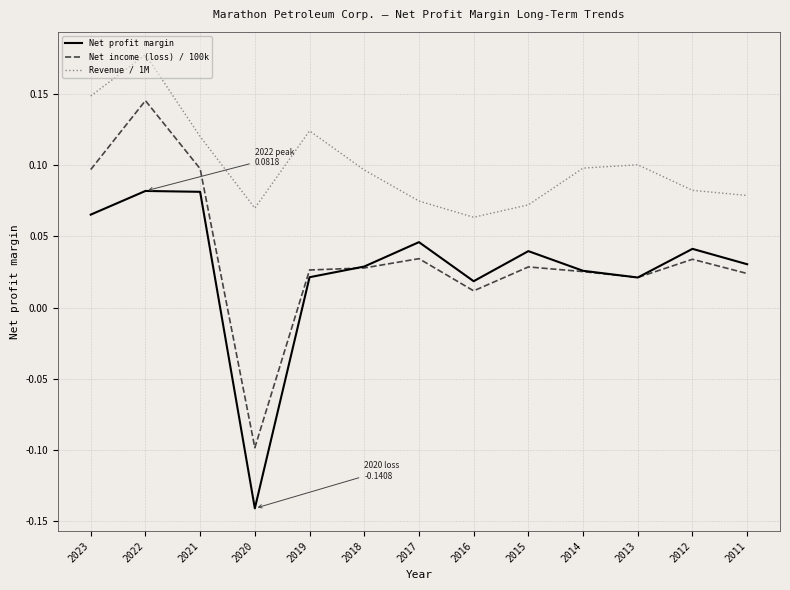

Which series changed the most between 2023 and 2017?

Revenue / 1M